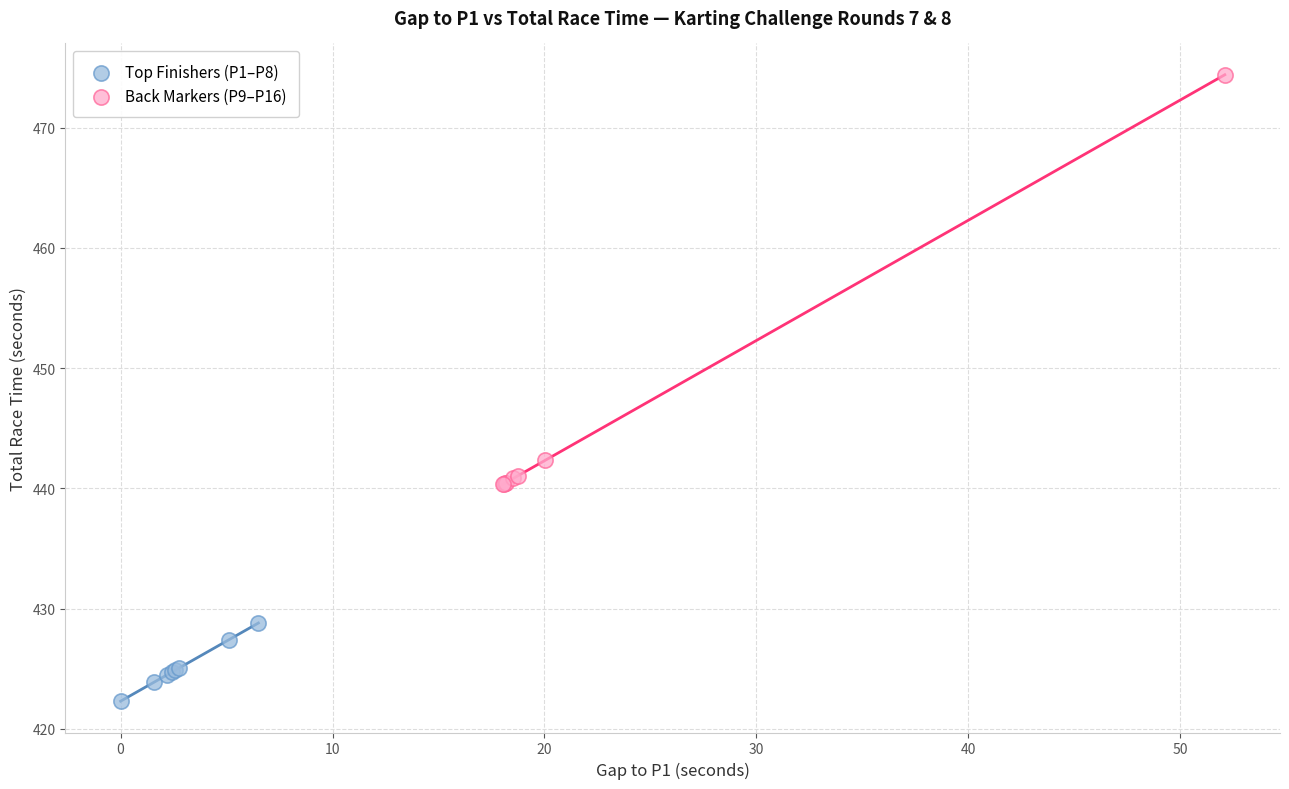

Which series reaches the minimum Y coordinate?

Top Finishers (P1–P8)